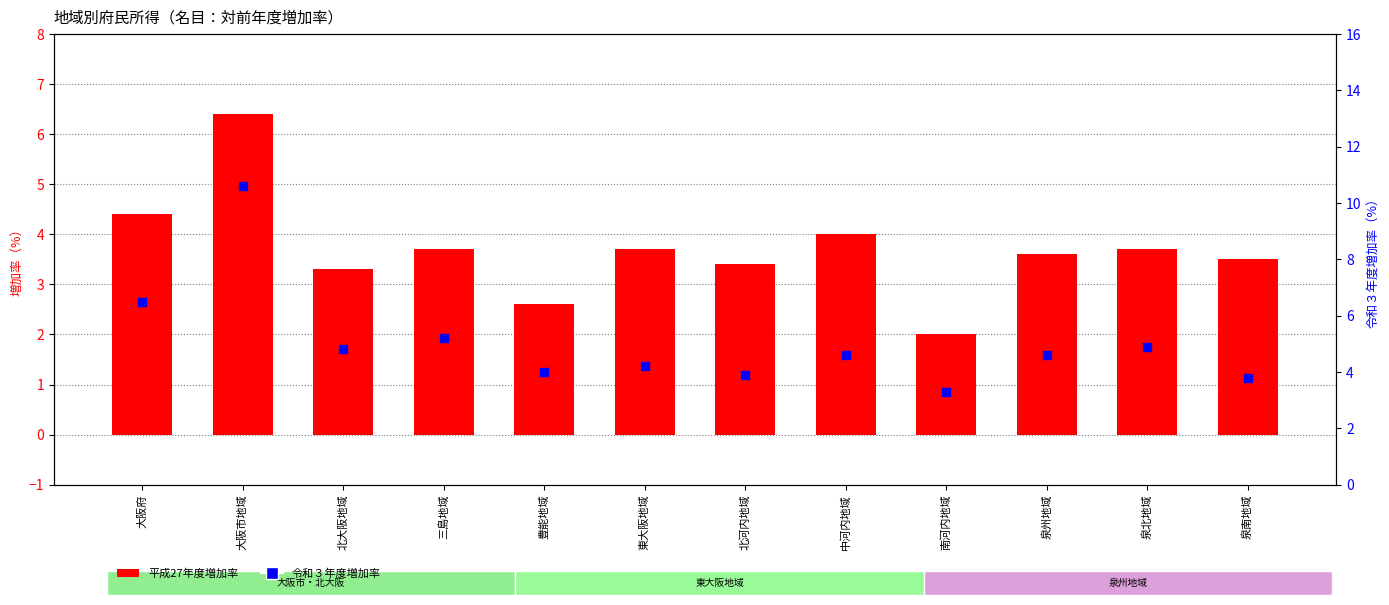

What are all the series names shown in the legend?

平成27年度増加率, 令和３年度増加率